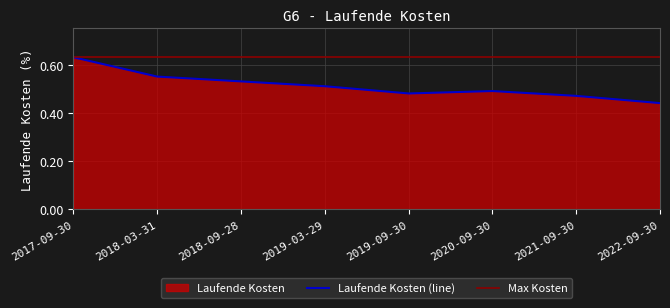

How many points are higher than both their immediate neighbors (excluding endpoints)?

1